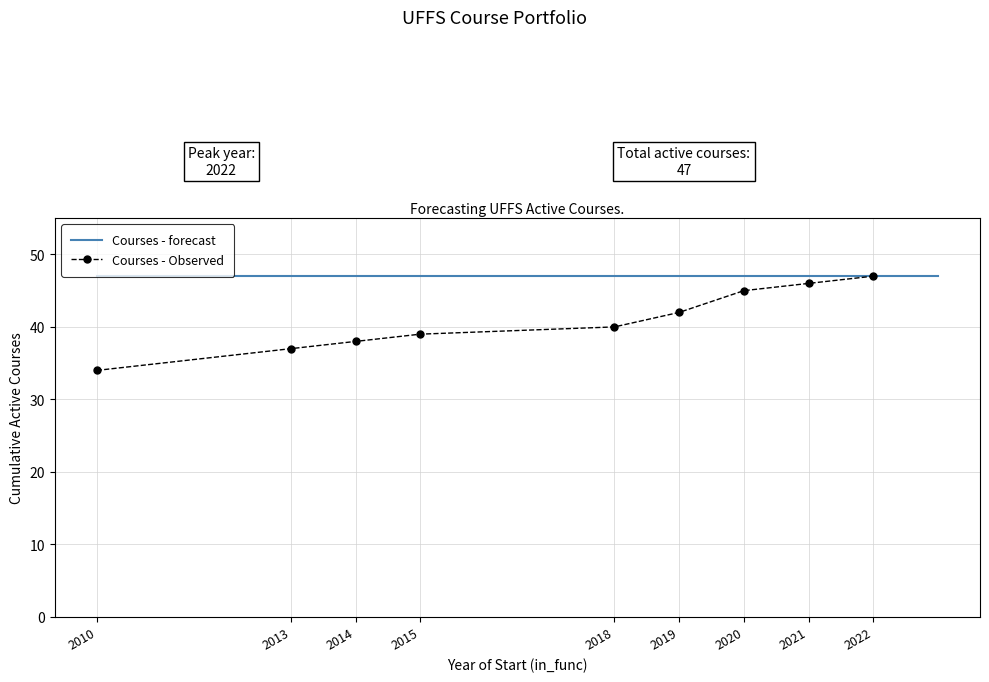

True or false: the data has more than 0 interior local peaks.

False